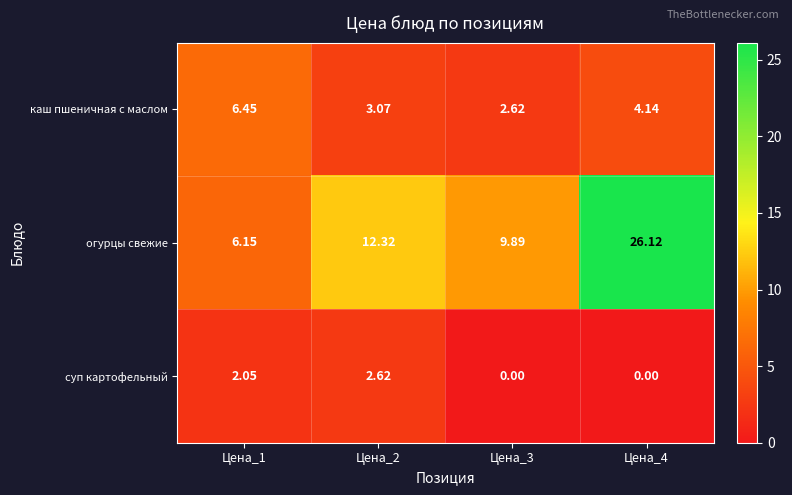

List the series in order of their overall mean, lowest first.

суп картофельный, каш пшеничная с маслом, огурцы свежие